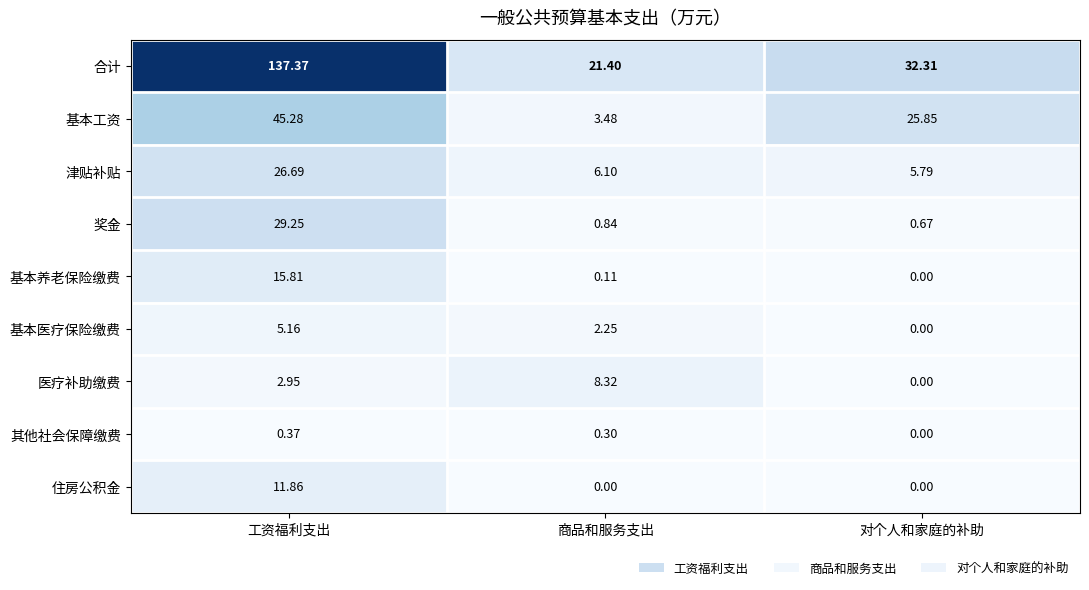

At which category does the chart reach its peak across all series?

工资福利支出